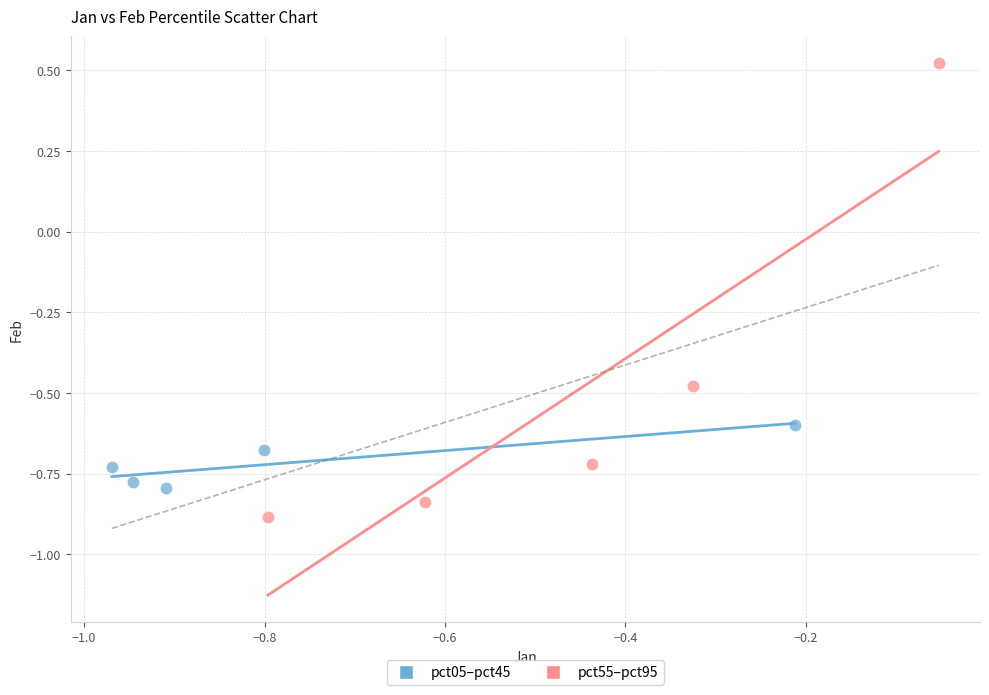

Which series reaches the minimum Y coordinate?

pct55–pct95